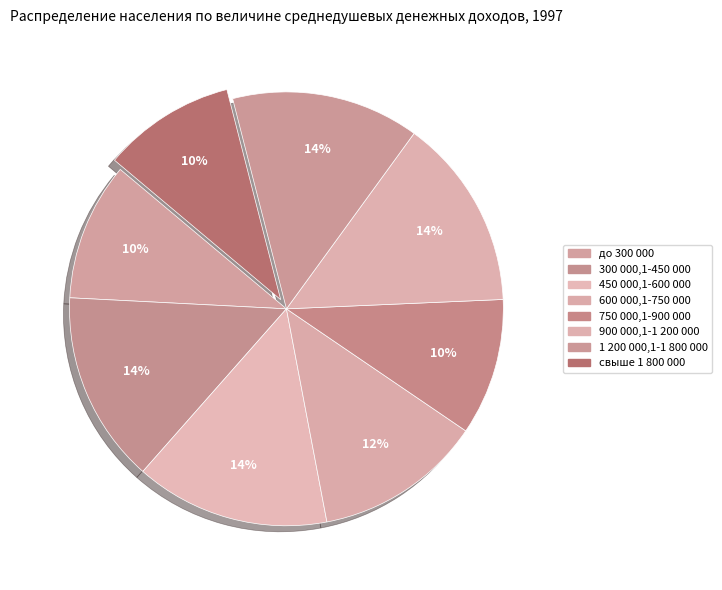

How many segments does this pie chart have?

8